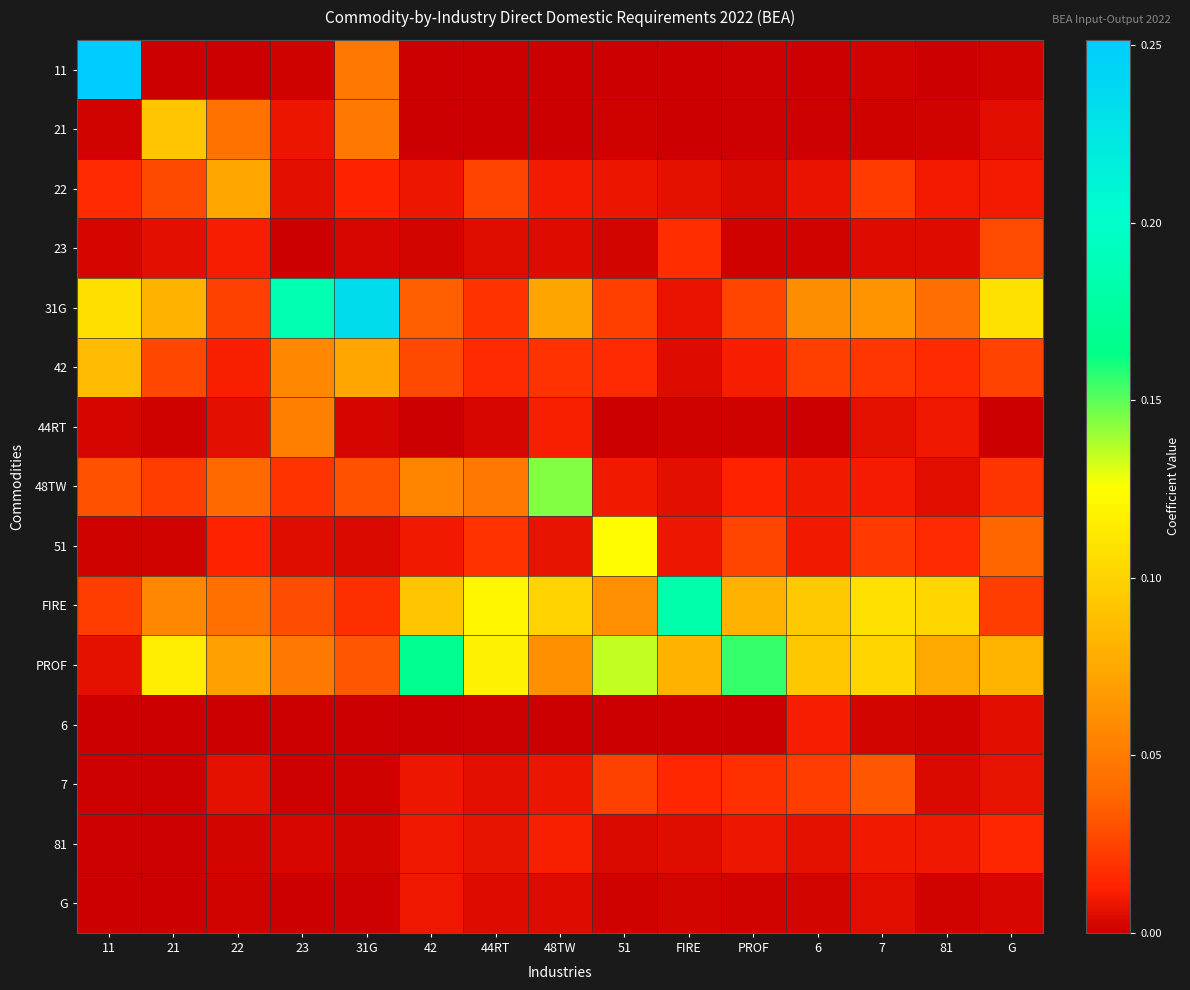

Between 23 and FIRE, which series saw the biggest shift?

31G